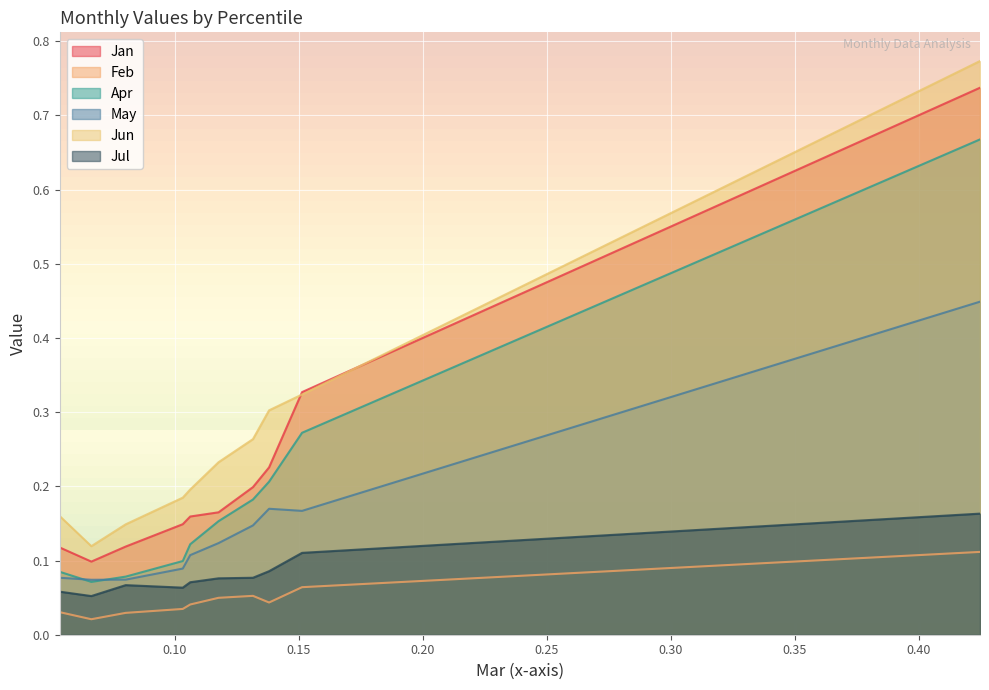

At how many categories does at least one series exceed 0?

10